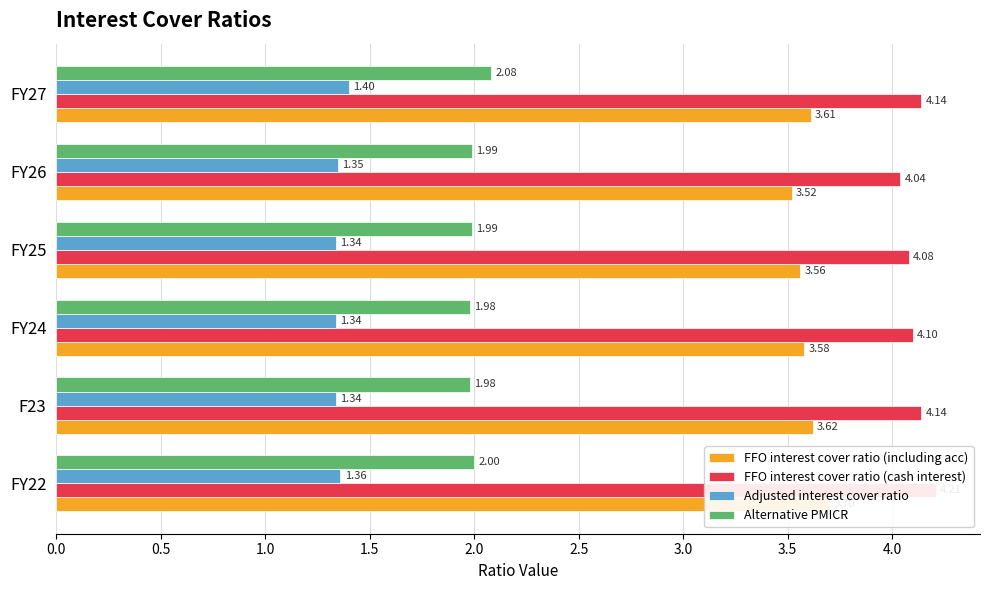

True or false: FFO interest cover ratio (cash interest) has a value of 4.2 at FY22.

True